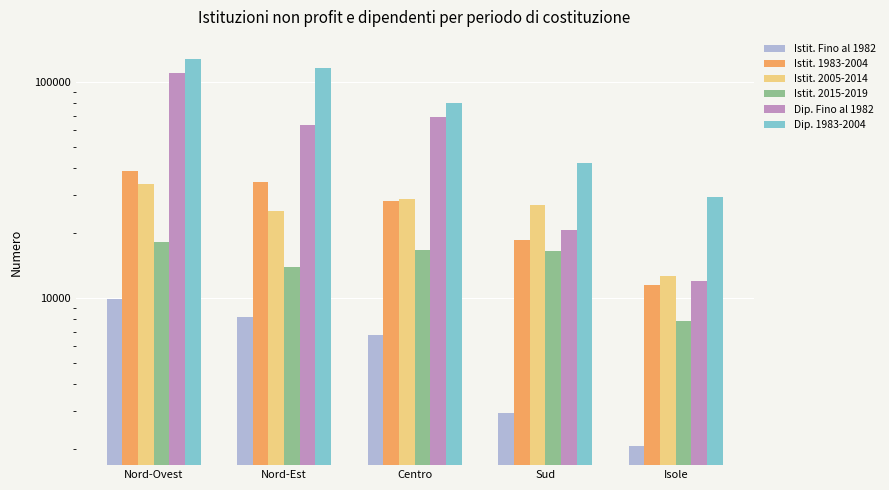

Which category has the highest value across all series?

Nord-Ovest